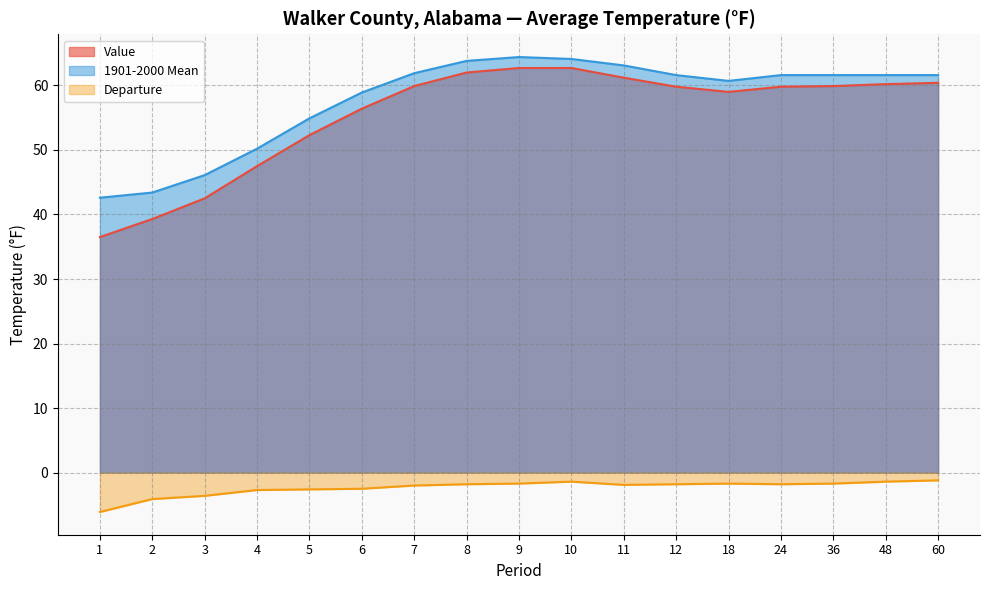

Where is the first local maximum for 1901-2000 Mean?

9